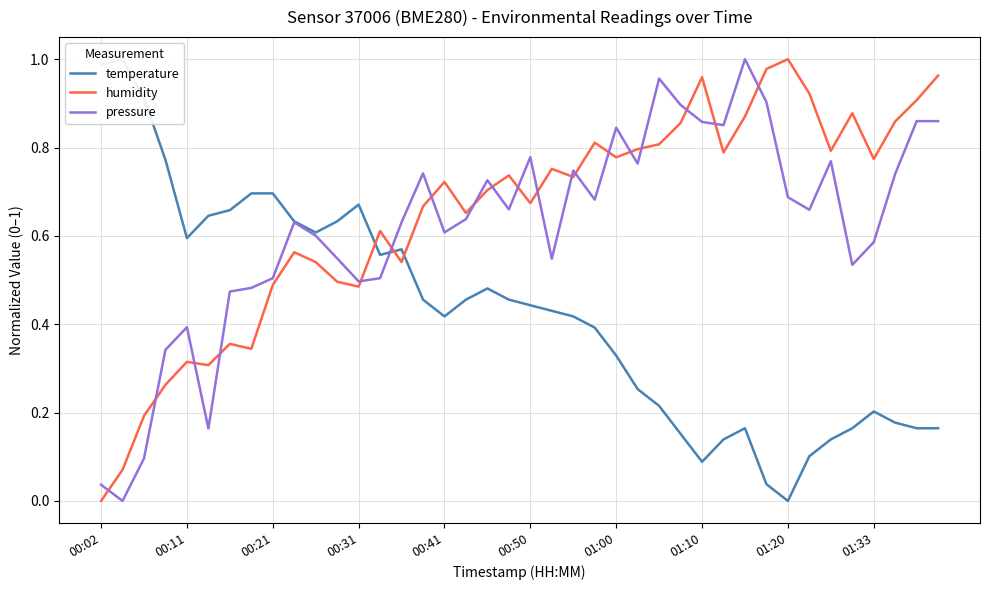

Is it true that pressure equals 0.9 at 00:21?

False